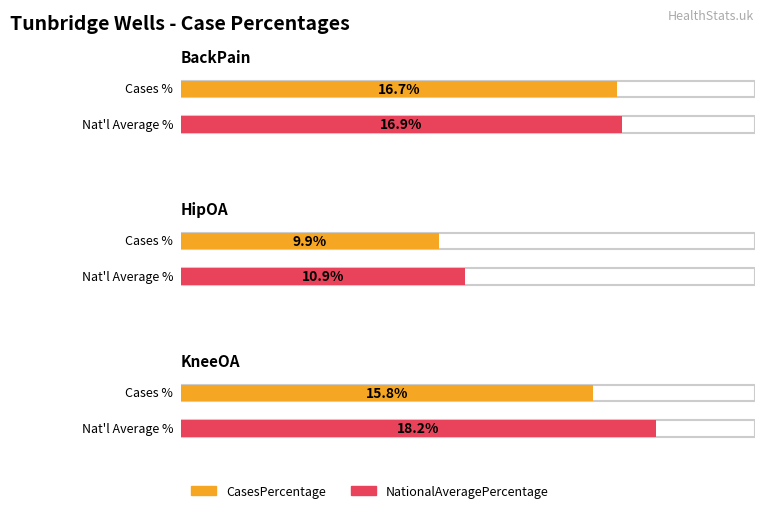

At how many categories does at least one series exceed 13?

2